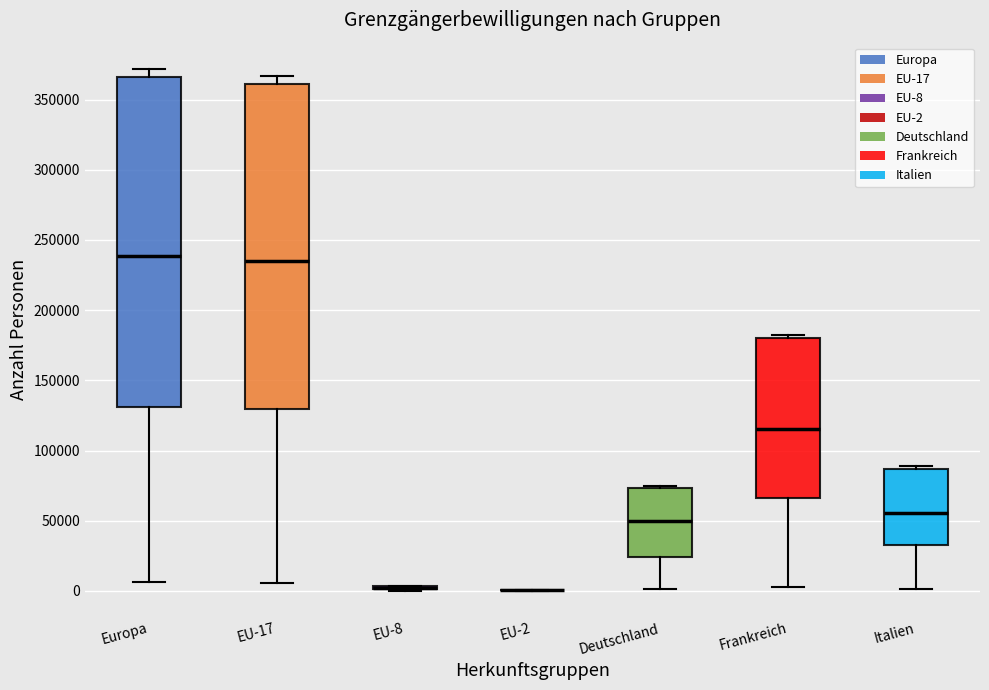

Where is the upper edge of the box for Italien on the y-axis? The values are not printed on the chart, so give them approximately, as read against the axis.

85000